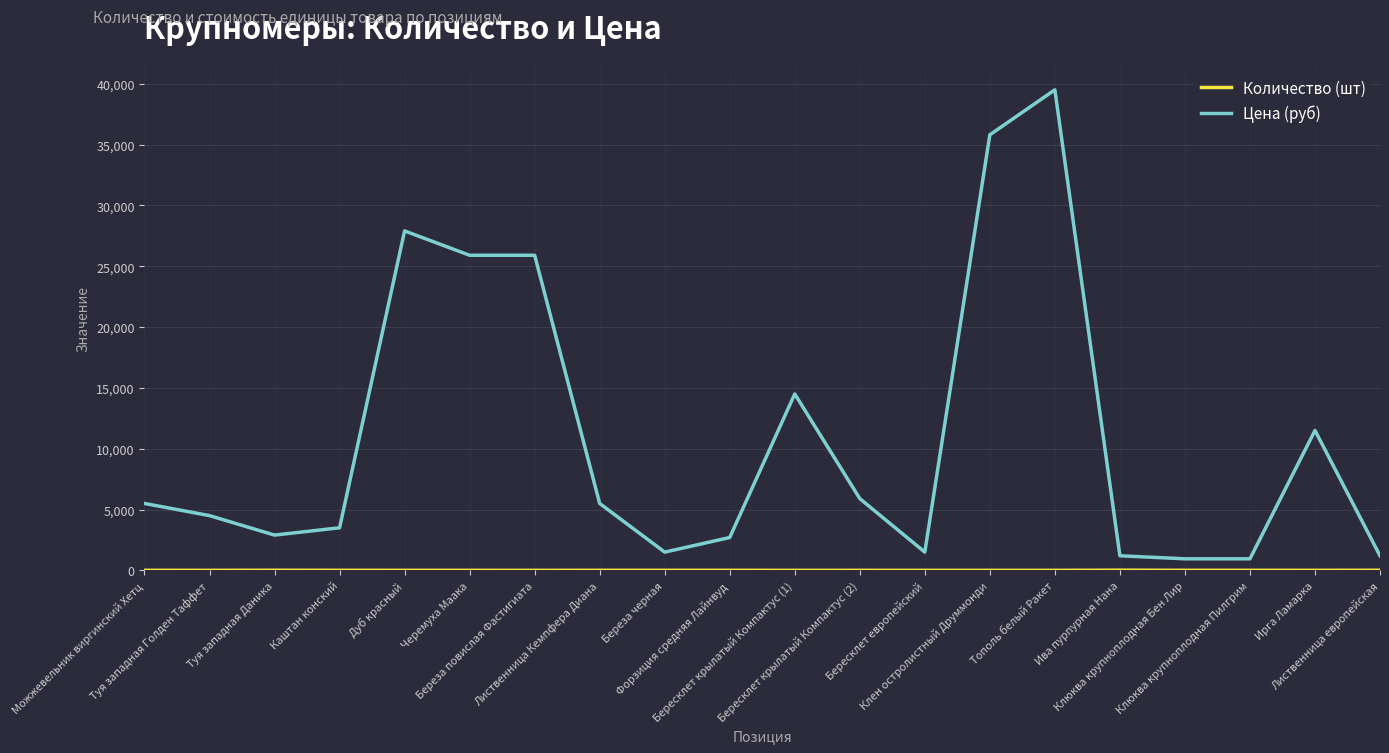

What is the difference between the maximum and minimum values in the Цена (руб) series?

38550